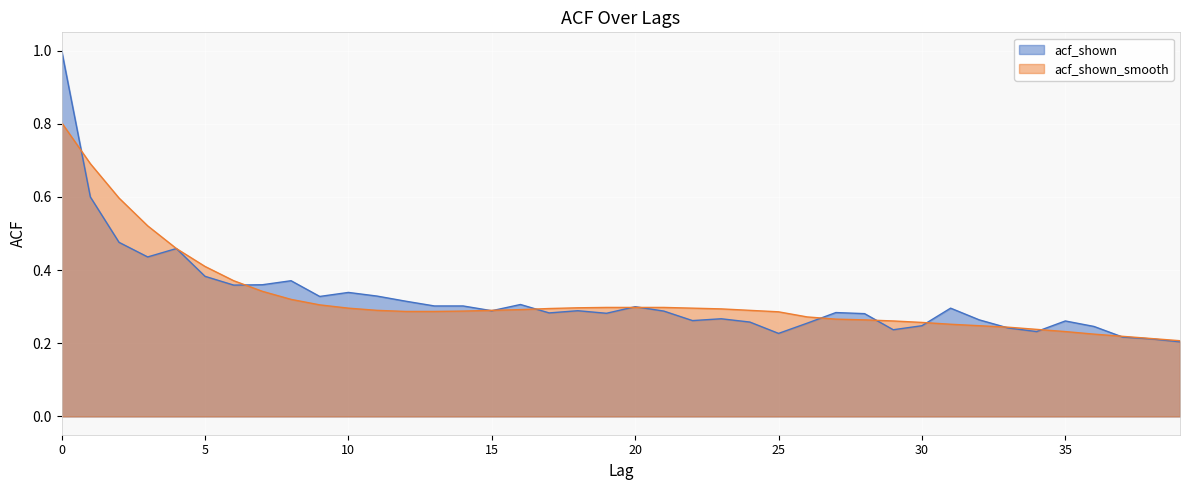

Between 10 and 15, which series saw the biggest shift?

acf_shown